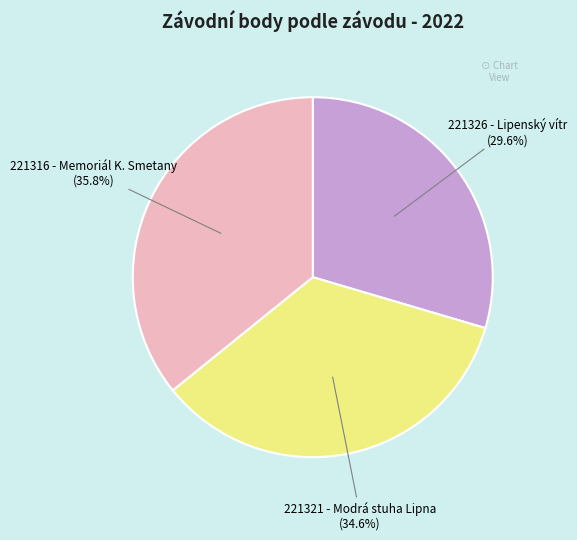

Count the number of slices in the pie.

3